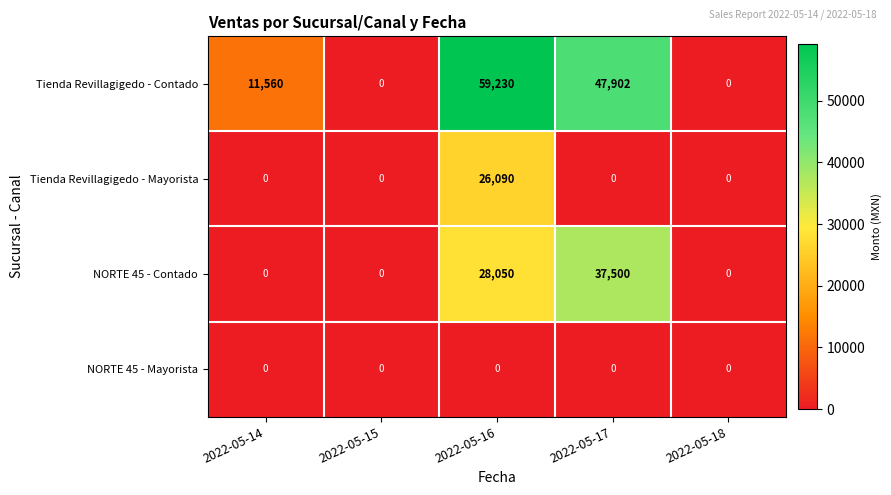

Between 2022-05-16 and 2022-05-18, which series saw the biggest shift?

Tienda Revillagigedo - Contado